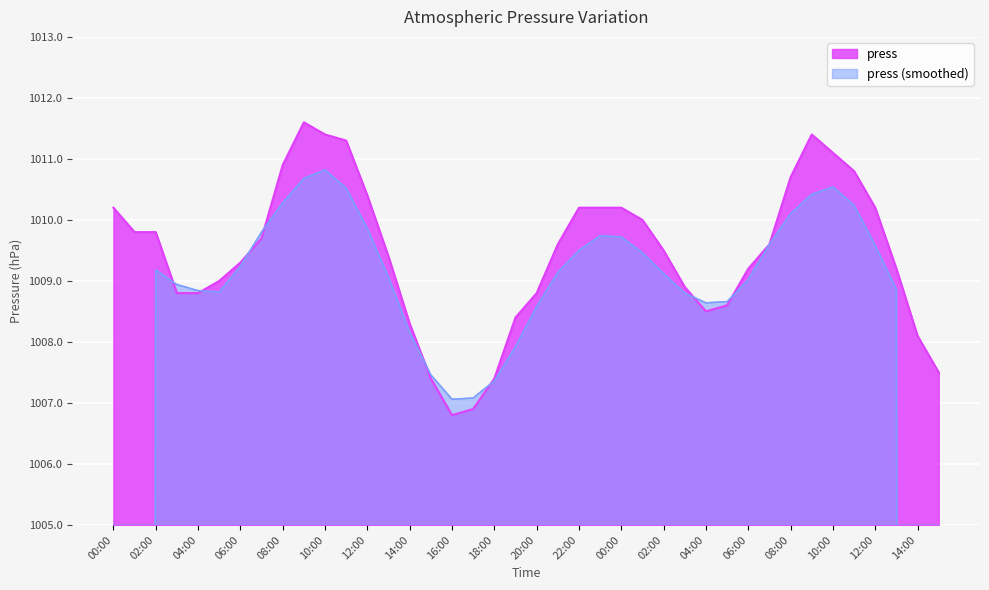

What is the minimum value shown in the chart?

1006.8